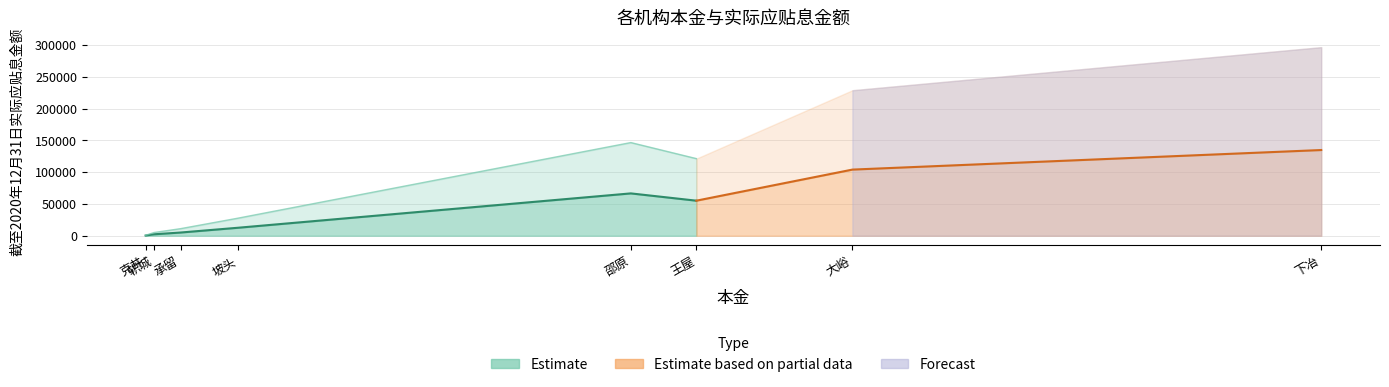

What is the ratio of the value at 邵原 to the value at 承留?

13.2